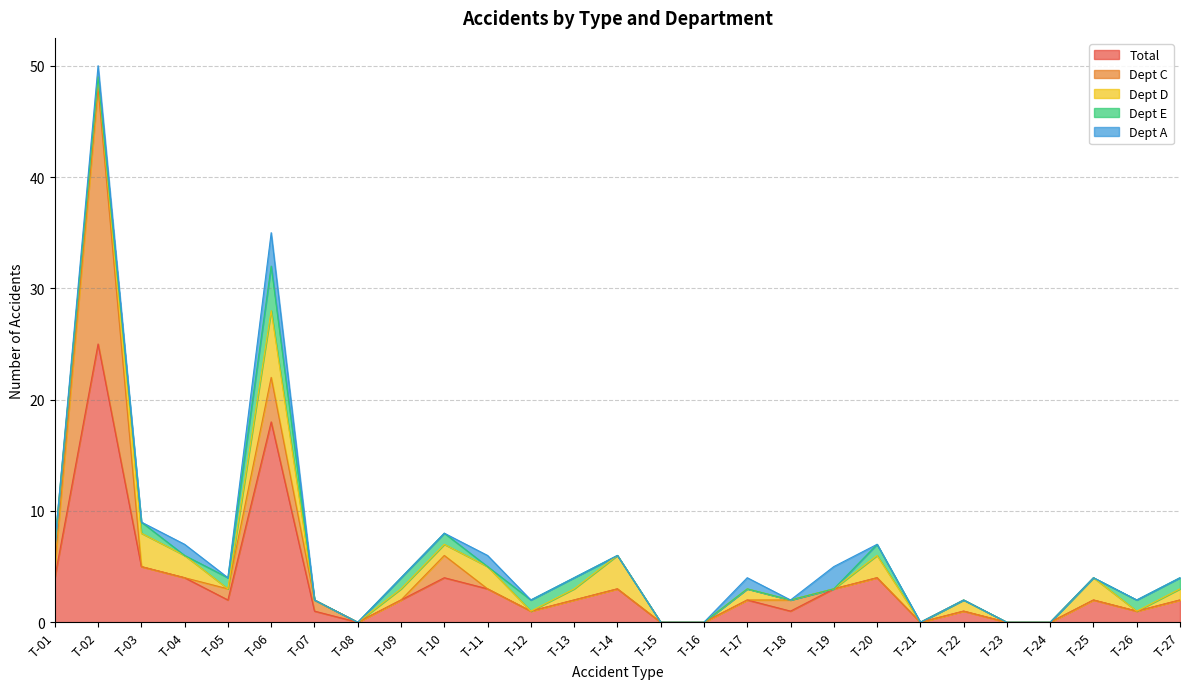

In Dept C, how many points are higher than both neighbors (excluding endpoints)?

4